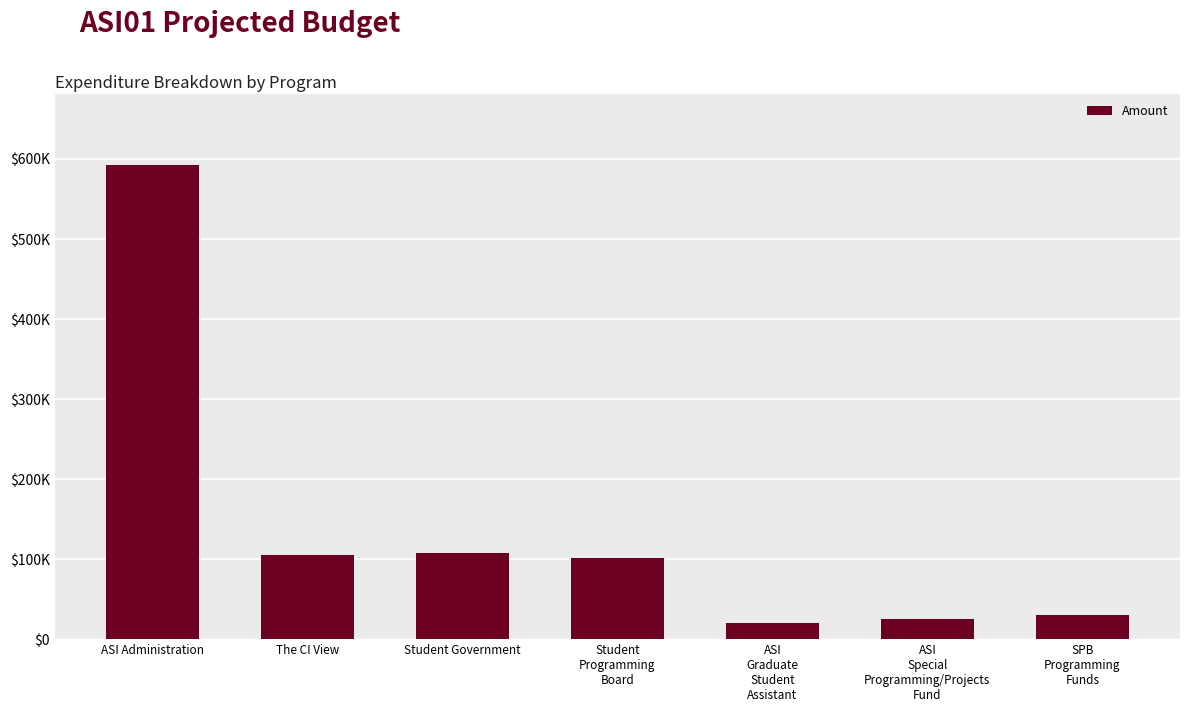

Where does the data first go above 101423?

ASI Administration